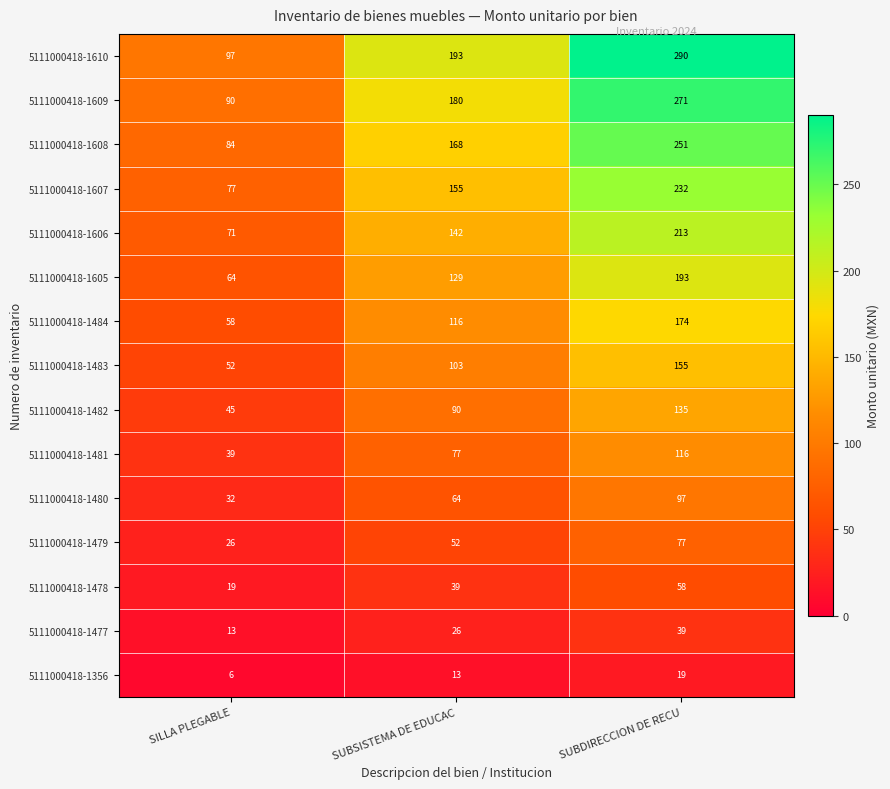

What value does the 5111000418-1605 series have at SILLA PLEGABLE, to the nearest 5?

65